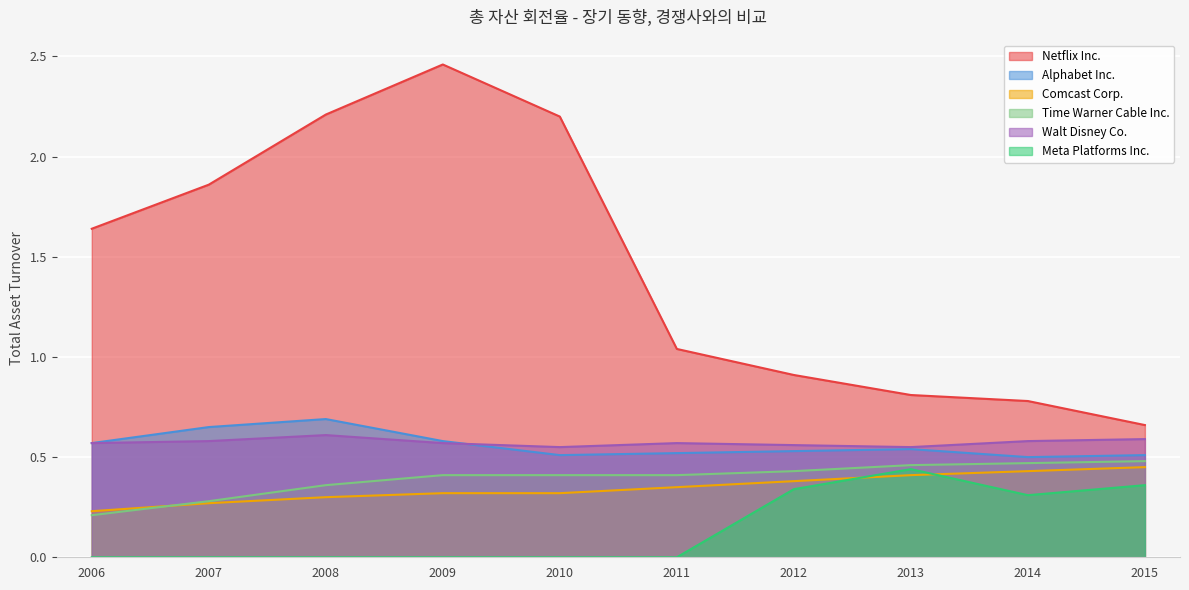

Count the number of data series in this chart.

6